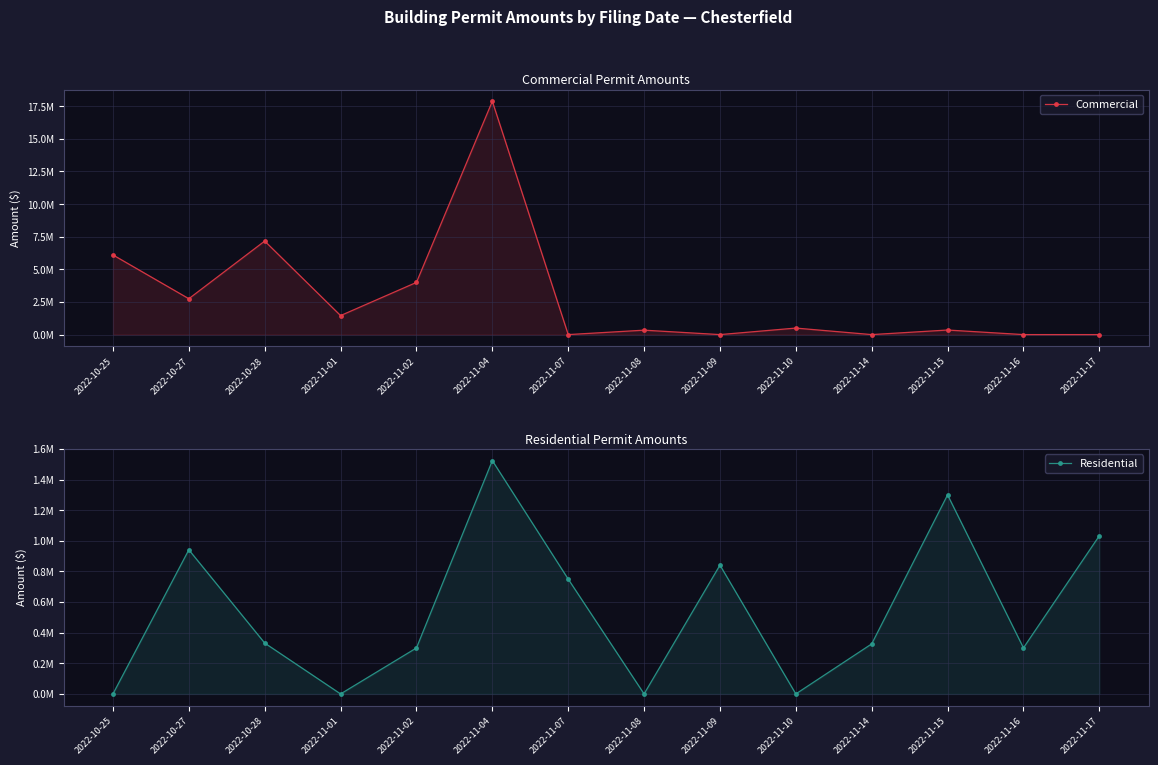

What is the difference between the maximum and second lowest values in the Residential series?

1523856